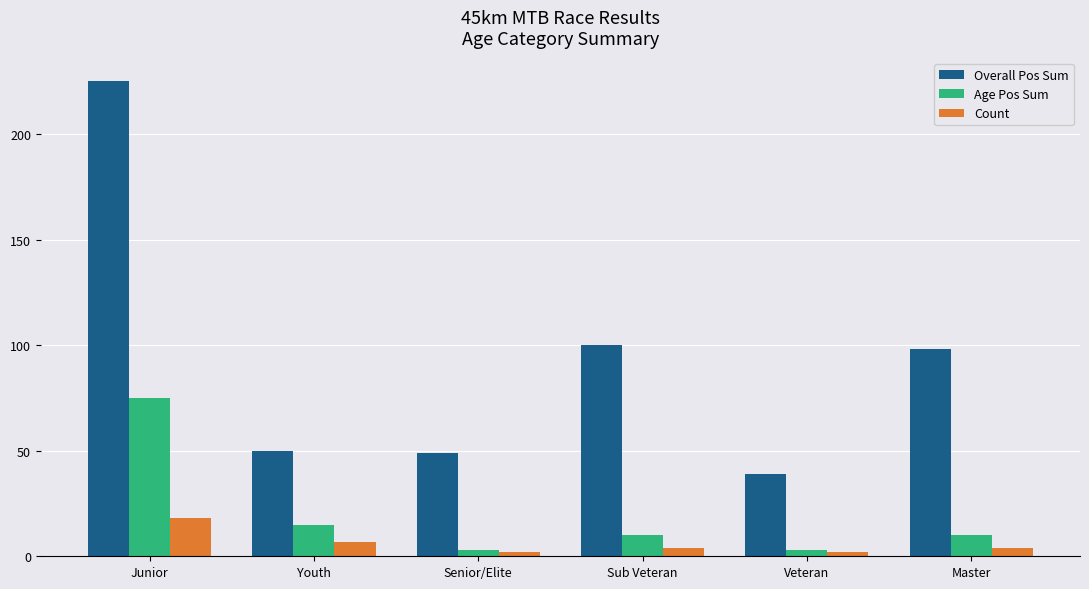

What is the spread (max minus min) of values at Junior?

207